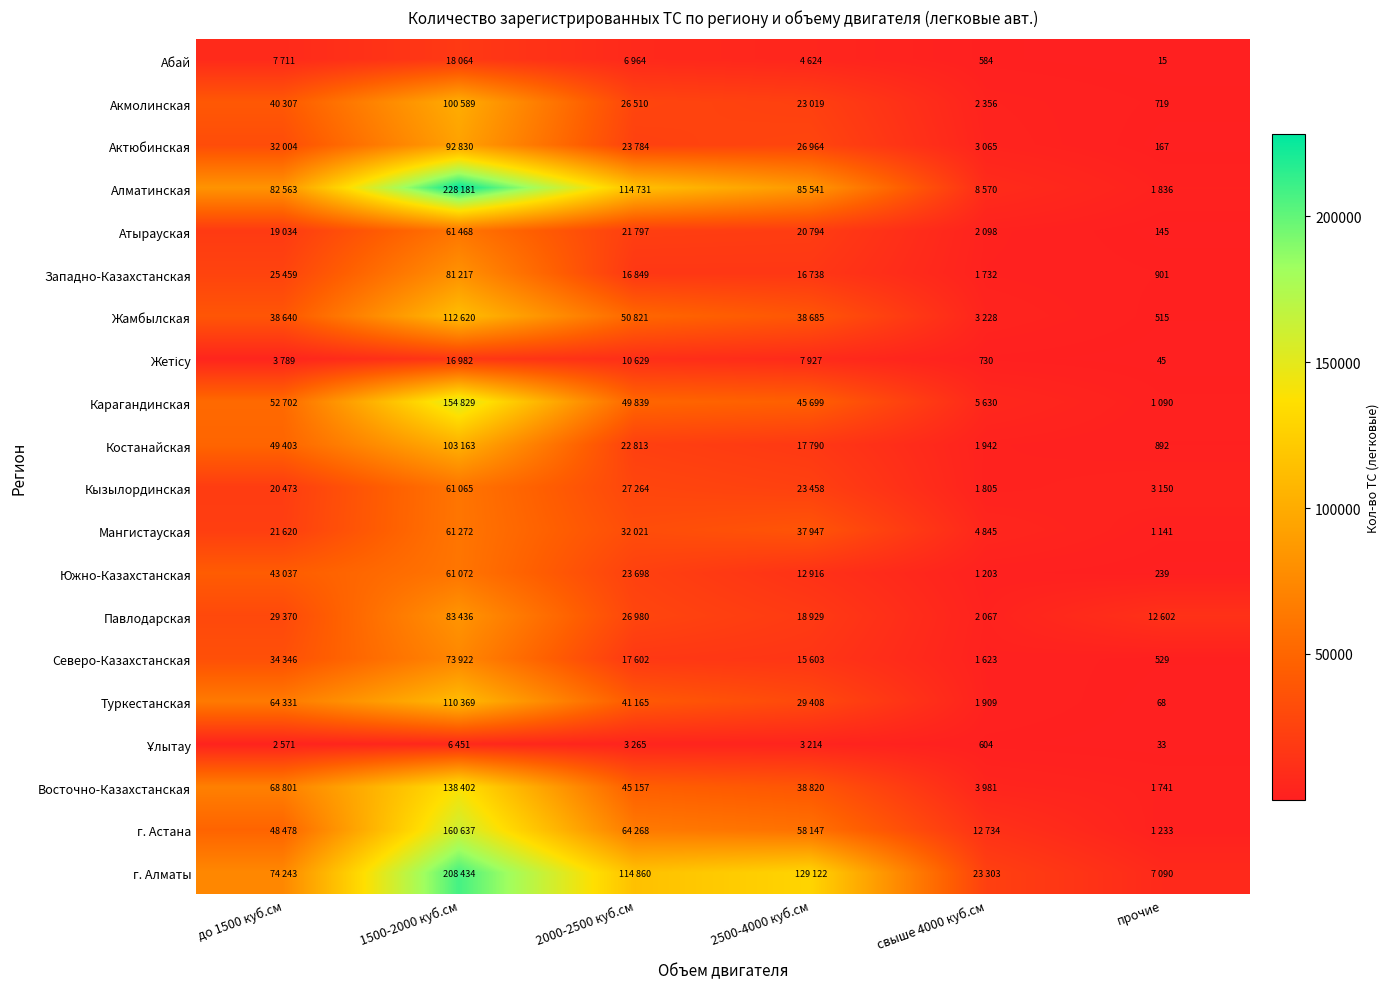

Is it true that Абай equals 20 at прочие?

False